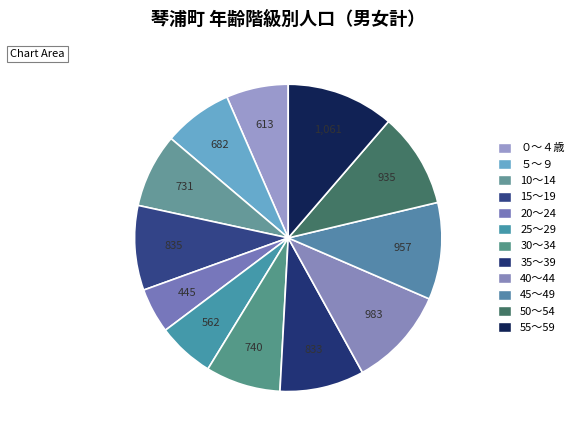

Does any single category account for the majority?

No